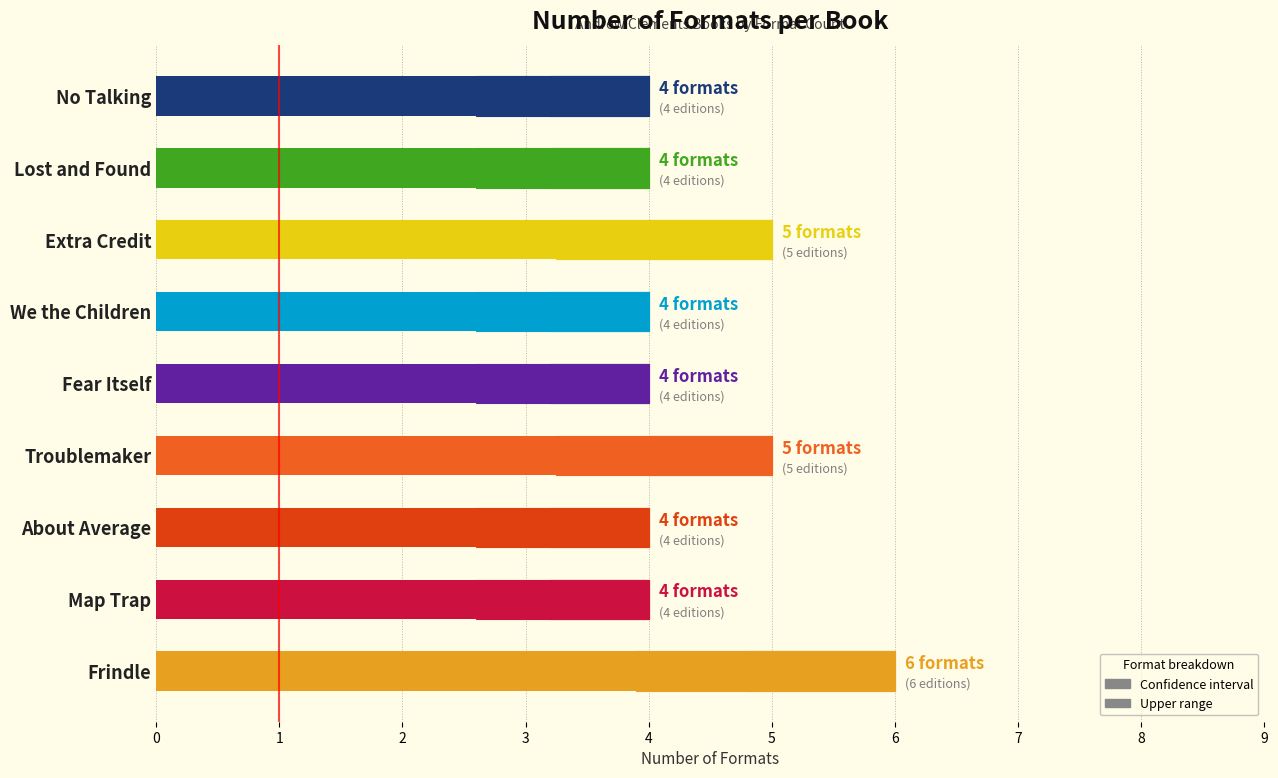

What is the difference between the values at Map Trap and Troublemaker?

1